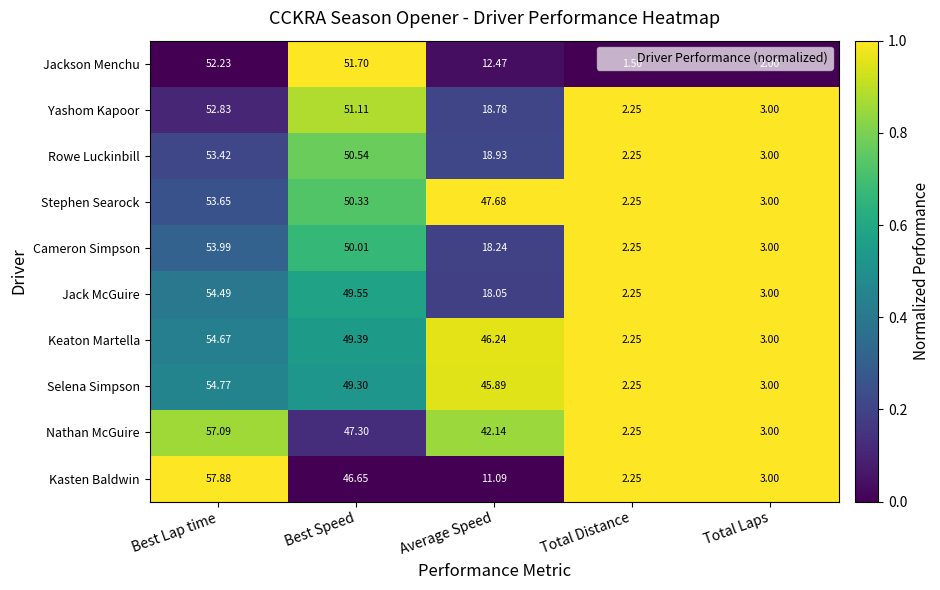

Which category has the lowest value across all series?

Total Distance